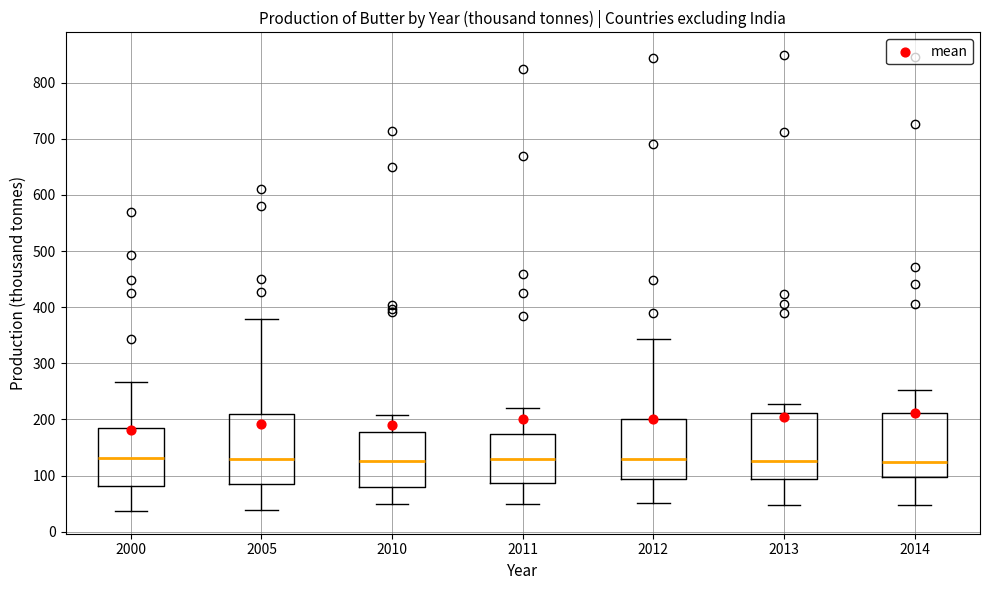

Where does the lower whisker of the box at x = 2013 end on the y-axis? The values are not printed on the chart, so give them approximately, as read against the axis.

50